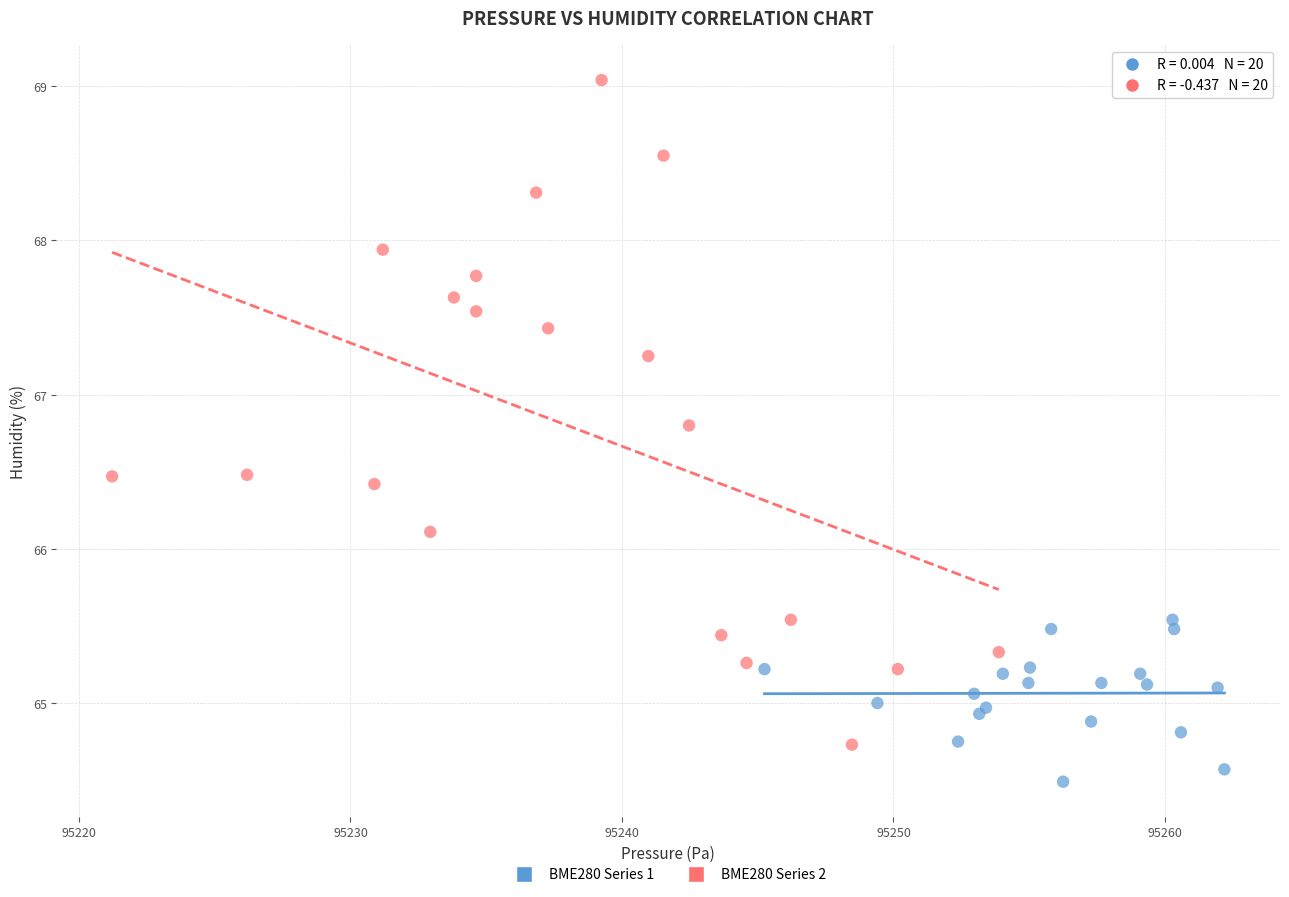

What are all the series names shown in the legend?

BME280 Series 1, BME280 Series 2